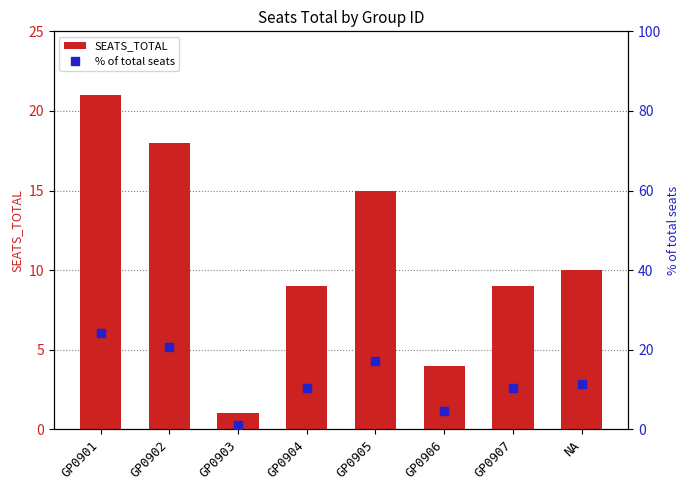

What are all the series names shown in the legend?

SEATS_TOTAL, % of total seats